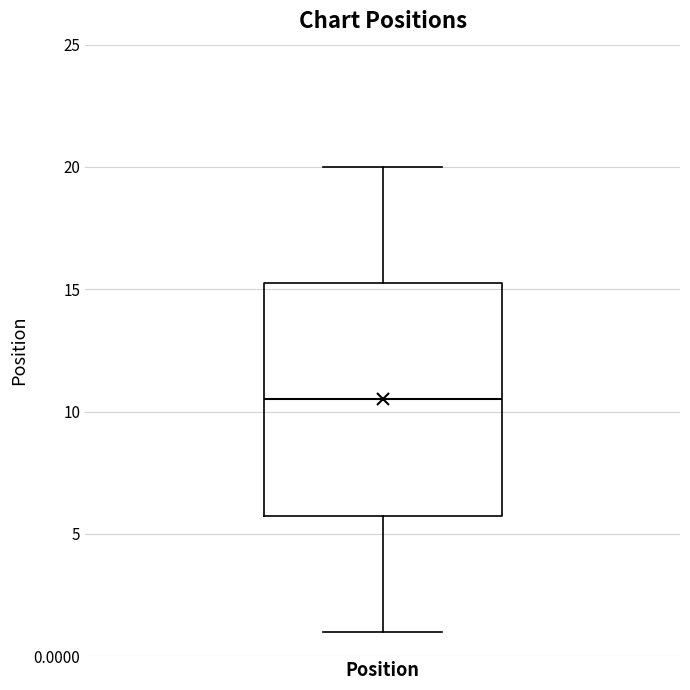

Read this box plot against the y-axis: the position of the median line, the range covered by the box, and the ends of both whiskers. The values are not printed on the chart, so give them approximately, as read against the axis.

median 10.5, box 6.0 to 15.5, whiskers 1.0 to 20.0